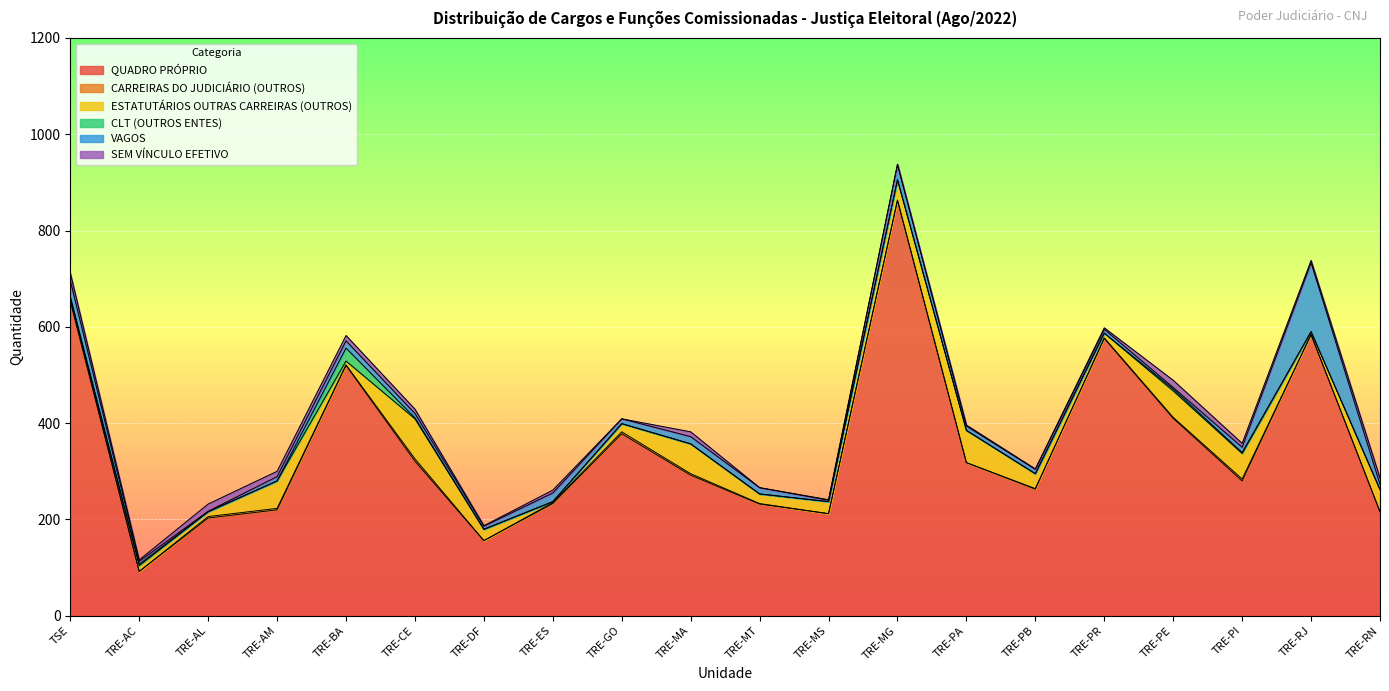

True or false: QUADRO PRÓPRIO and CLT (OUTROS ENTES) intersect in this chart.

False